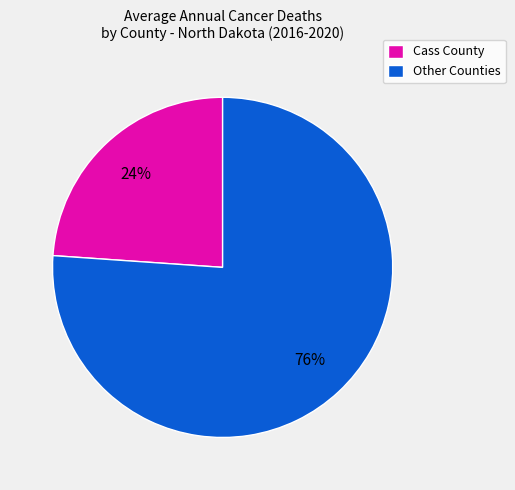

To the nearest percent, what is the difference between the largest and smallest slice percentages?

52%